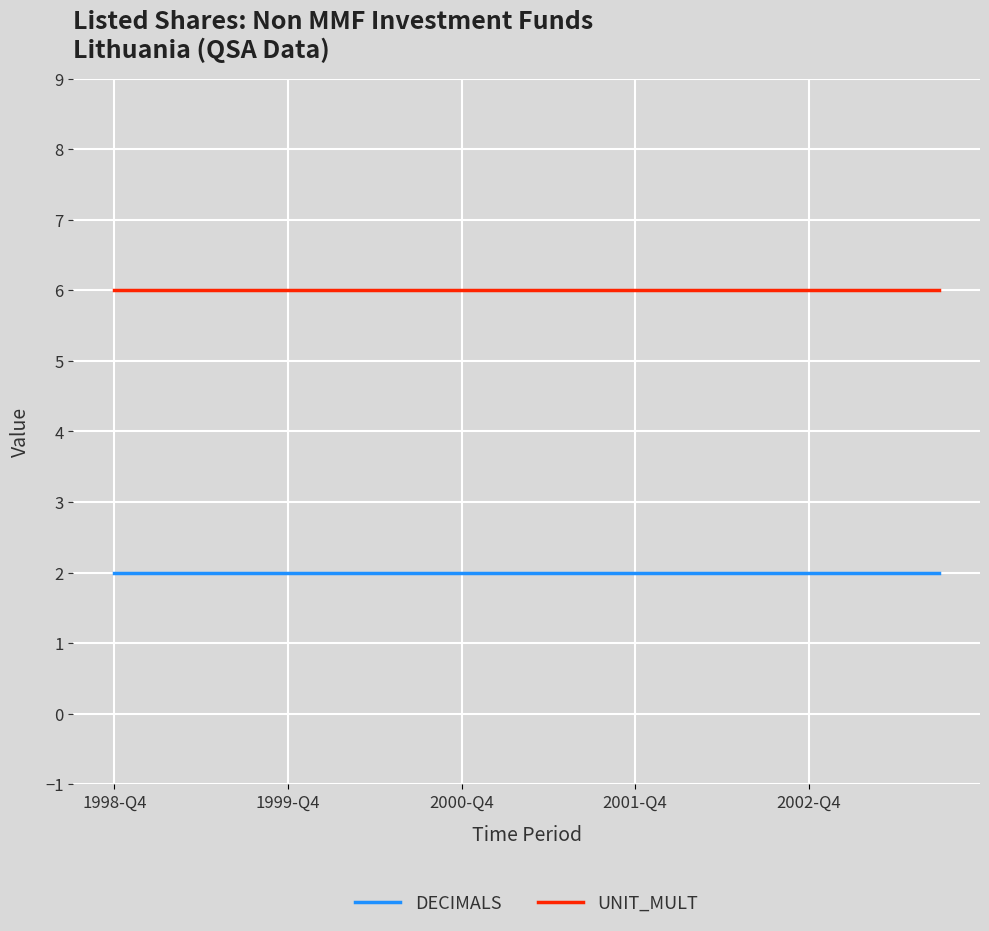

True or false: UNIT_MULT and DECIMALS intersect in this chart.

False